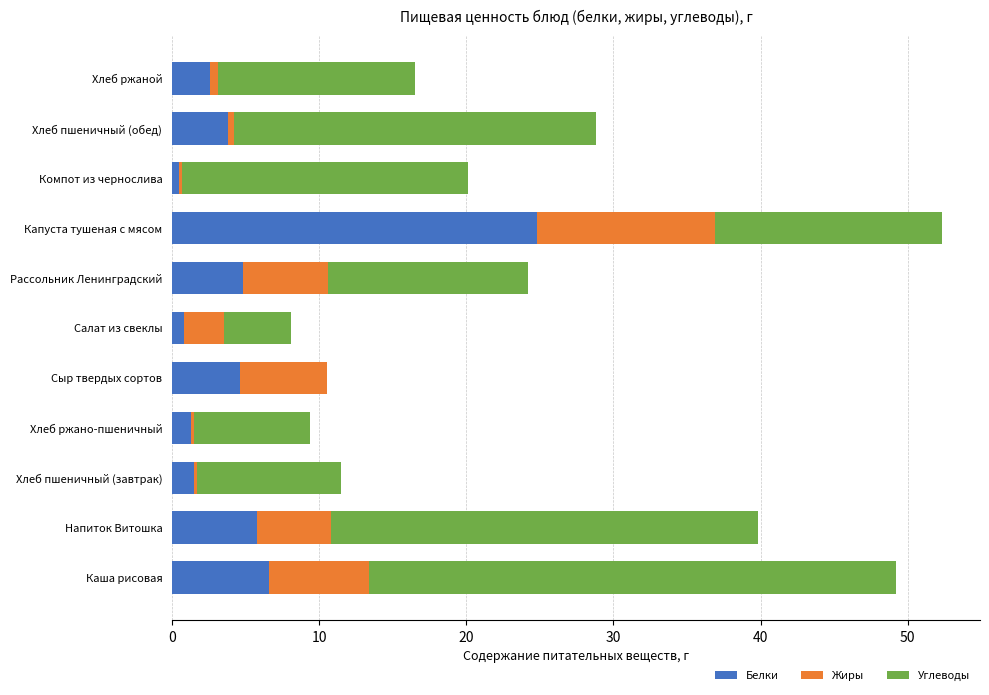

Which category has the highest value in the Белки series?

Капуста тушеная с мясом